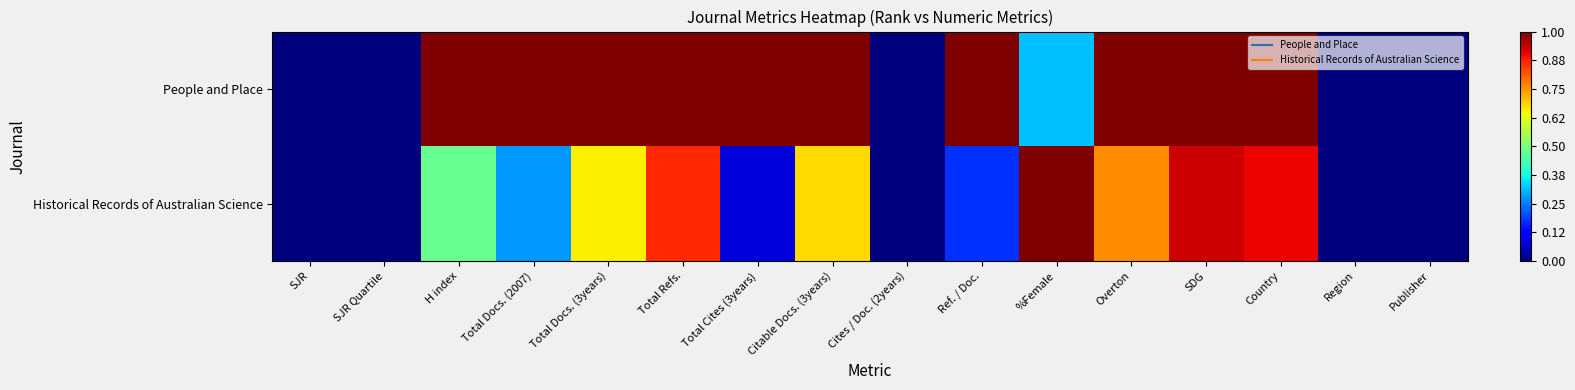

Rank the series by their maximum value, from lowest to highest.

People and Place, Historical Records of Australian Science